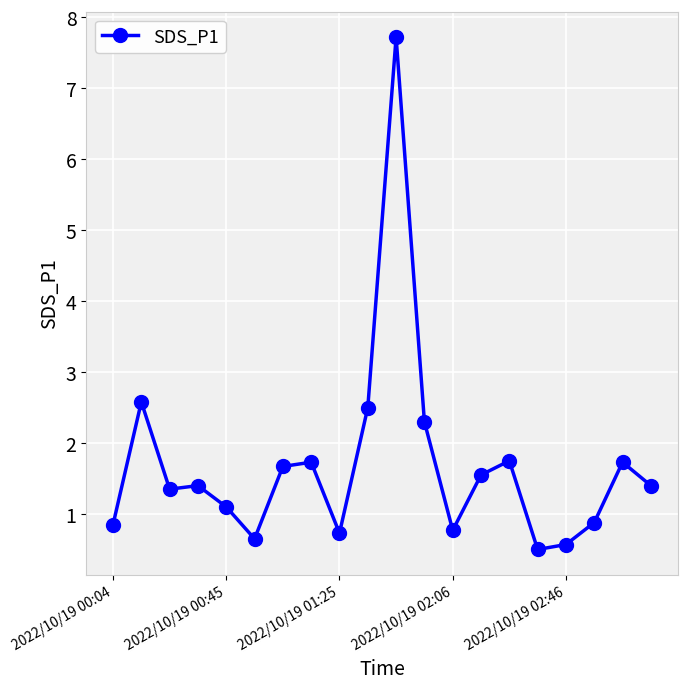

Count the number of data series in this chart.

1